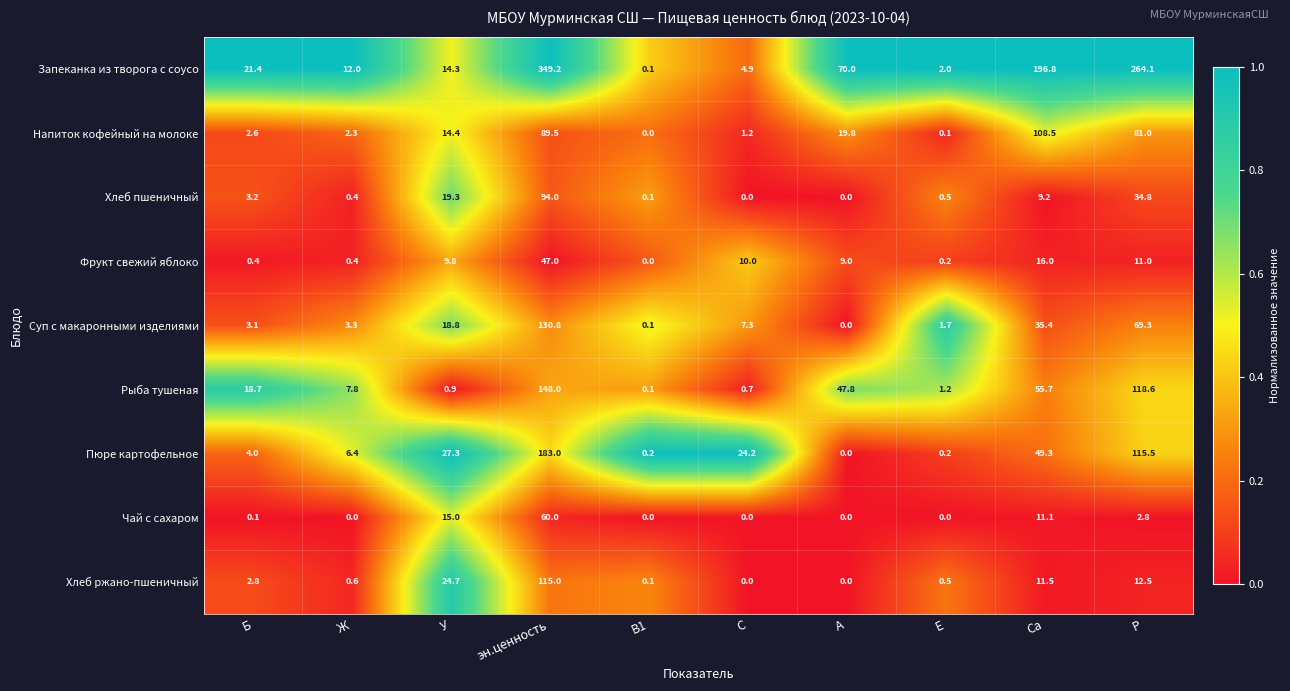

What is the difference between the highest and lowest values at Р?

261.3